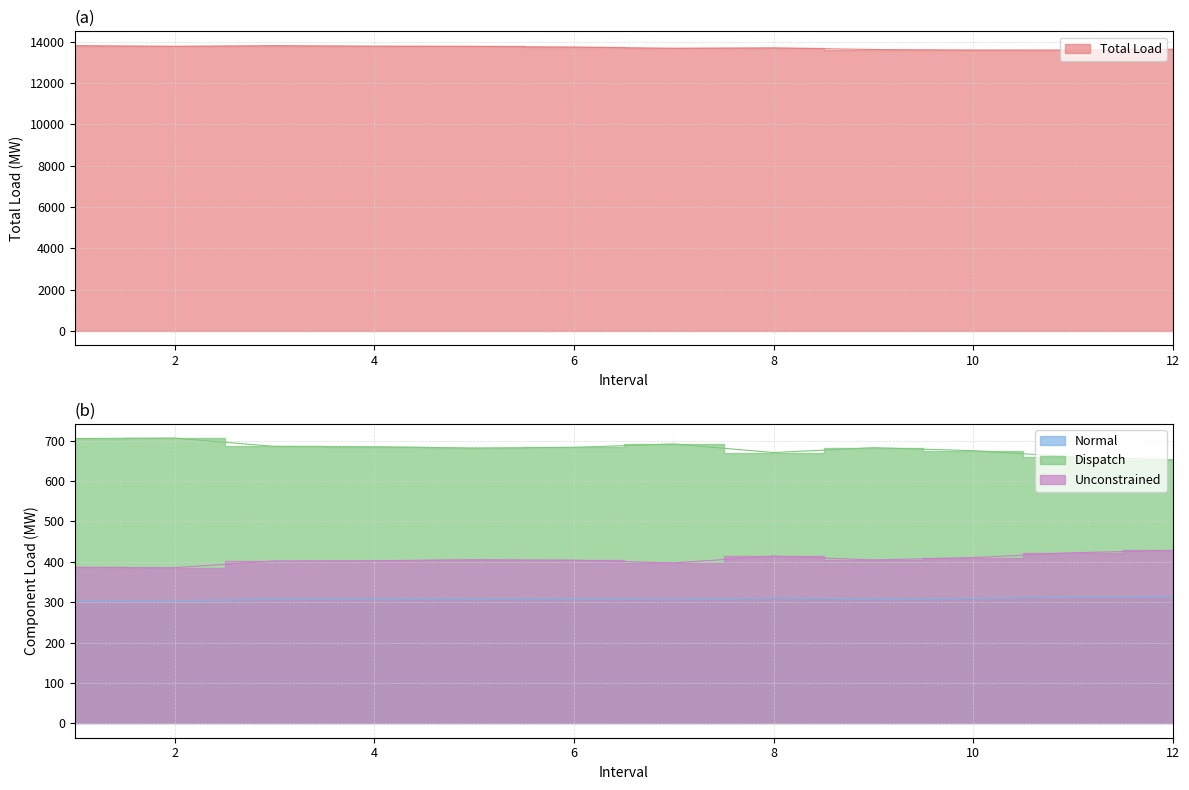

What are all the series names shown in the legend?

Total Load, Normal, Dispatch, Unconstrained